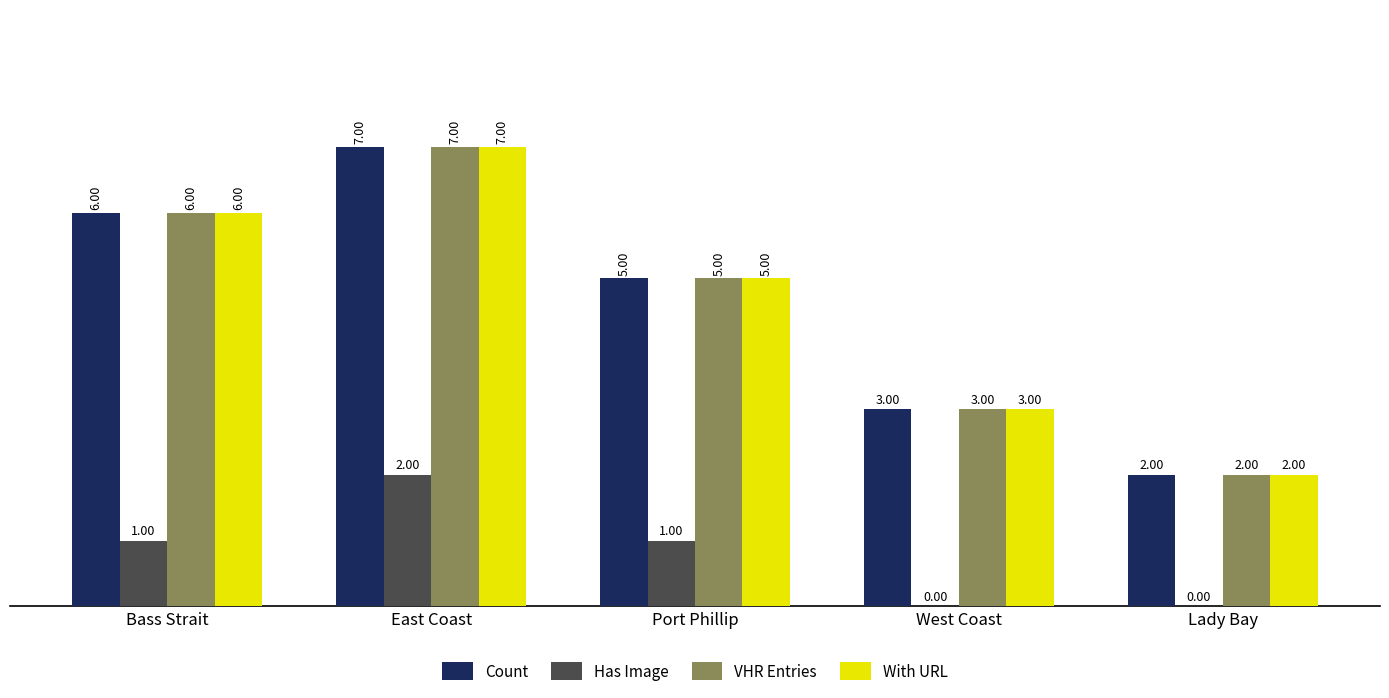

Which category has the highest value in the With URL series?

East Coast